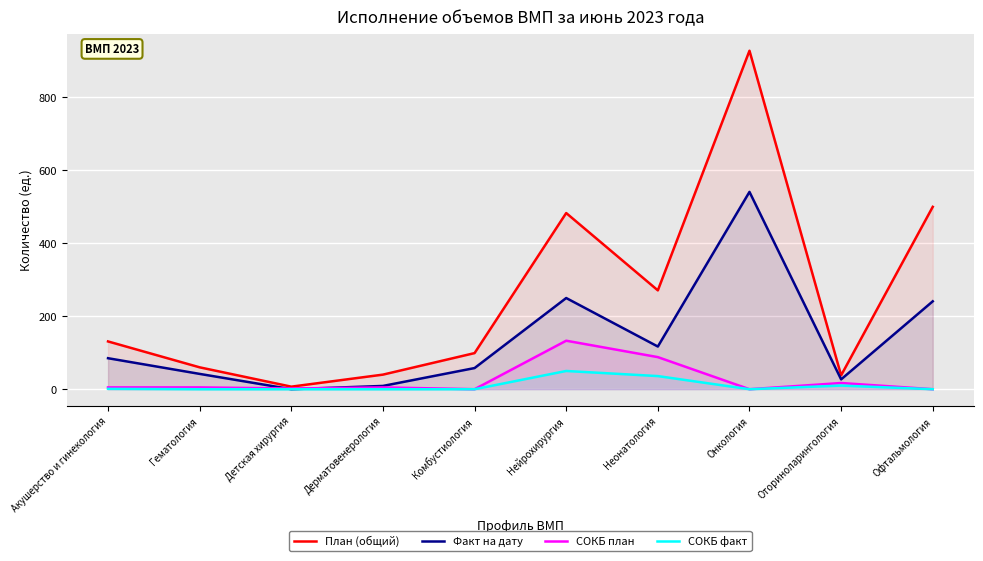

Which has a higher value, Гематология or Неонатология?

Неонатология